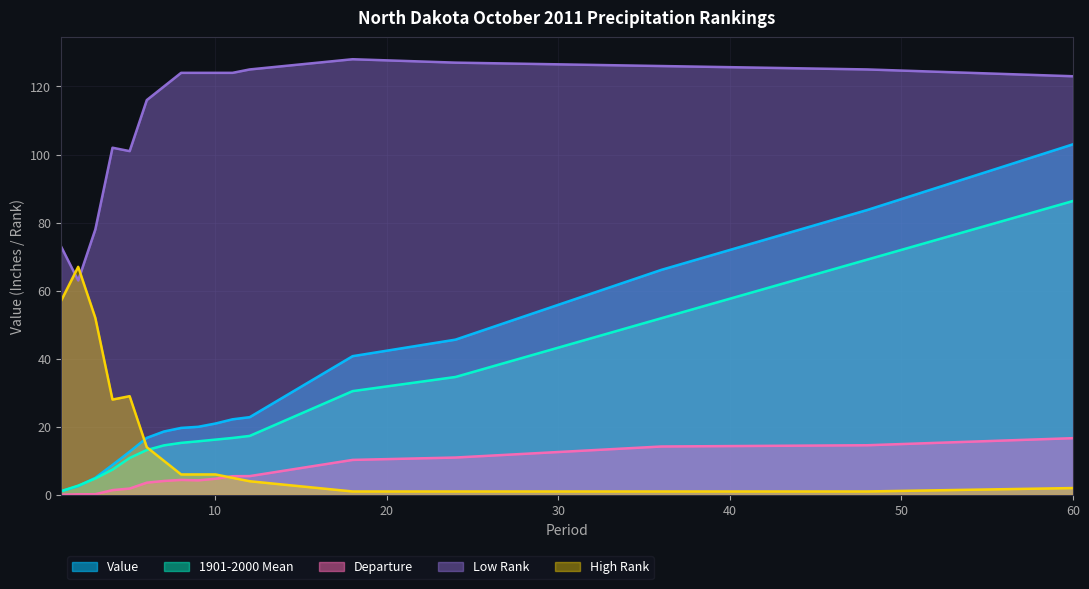

Reading left to right, what are all the values shown in this chart?

Value: 1=1.1	2=2.5	3=5.0	4=8.8	5=12.7	6=16.8	7=18.6	8=19.7	9=20.0	10=21.0	11=22.2	12=22.8	18=40.8	24=45.6	36=66.1	48=83.7	60=103.0
1901-2000 Mean: 1=1.1	2=2.7	3=4.8	4=7.4	5=10.8	6=13.2	7=14.5	8=15.3	9=15.7	10=16.2	11=16.7	12=17.3	18=30.5	24=34.6	36=51.9	48=69.1	60=86.3
Departure: 1=0.0	2=0.2	3=0.2	4=1.4	5=1.9	6=3.6	7=4.1	8=4.4	9=4.3	10=4.7	11=5.5	12=5.5	18=10.3	24=11.0	36=14.2	48=14.6	60=16.7
Low Rank: 1=73.0	2=63.0	3=78.0	4=102.0	5=101.0	6=116.0	7=120.0	8=124.0	9=124.0	10=124.0	11=124.0	12=125.0	18=128.0	24=127.0	36=126.0	48=125.0	60=123.0
High Rank: 1=57.0	2=67.0	3=52.0	4=28.0	5=29.0	6=14.0	7=10.0	8=6.0	9=6.0	10=6.0	11=5.0	12=4.0	18=1.0	24=1.0	36=1.0	48=1.0	60=2.0